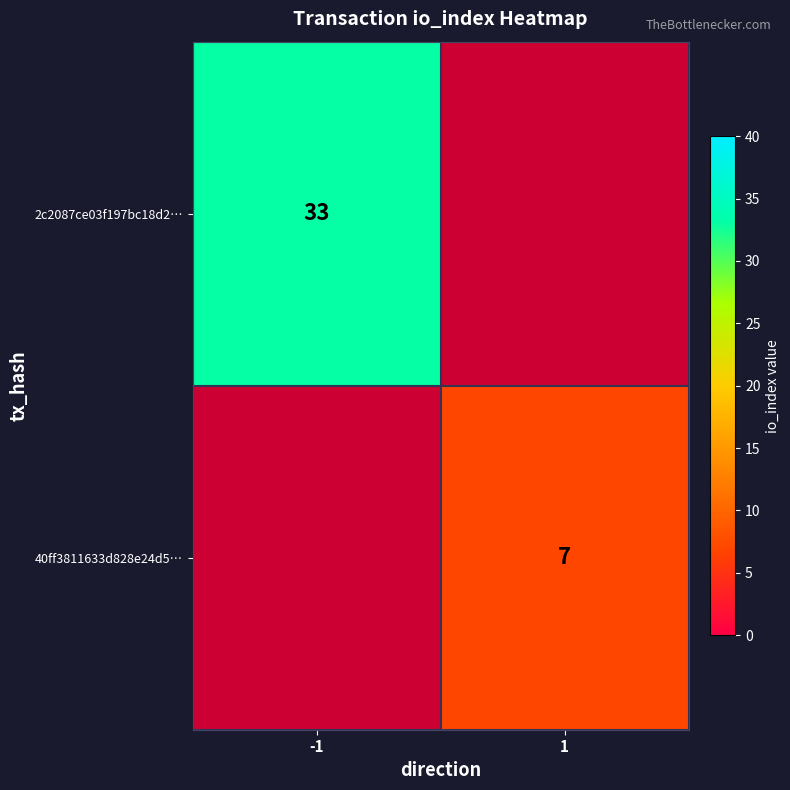

Which label corresponds to the largest value in the chart?

-1